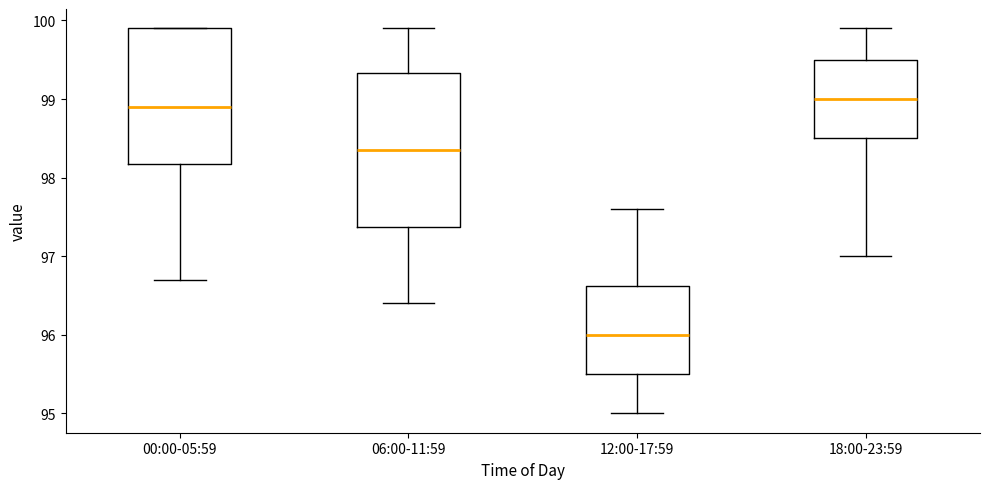

Which box's median line is the lowest?

12:00-17:59